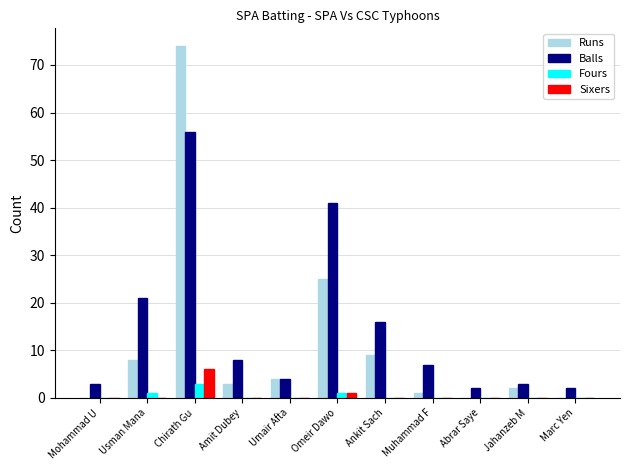

What is the maximum value for Sixers?

6